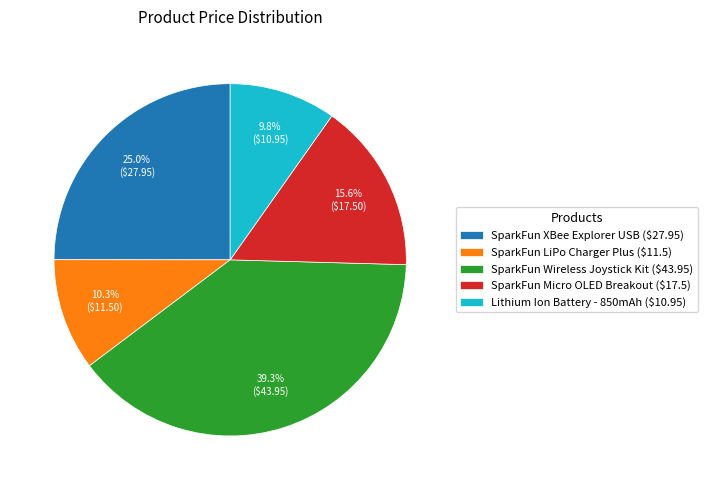

How many segments does this pie chart have?

5